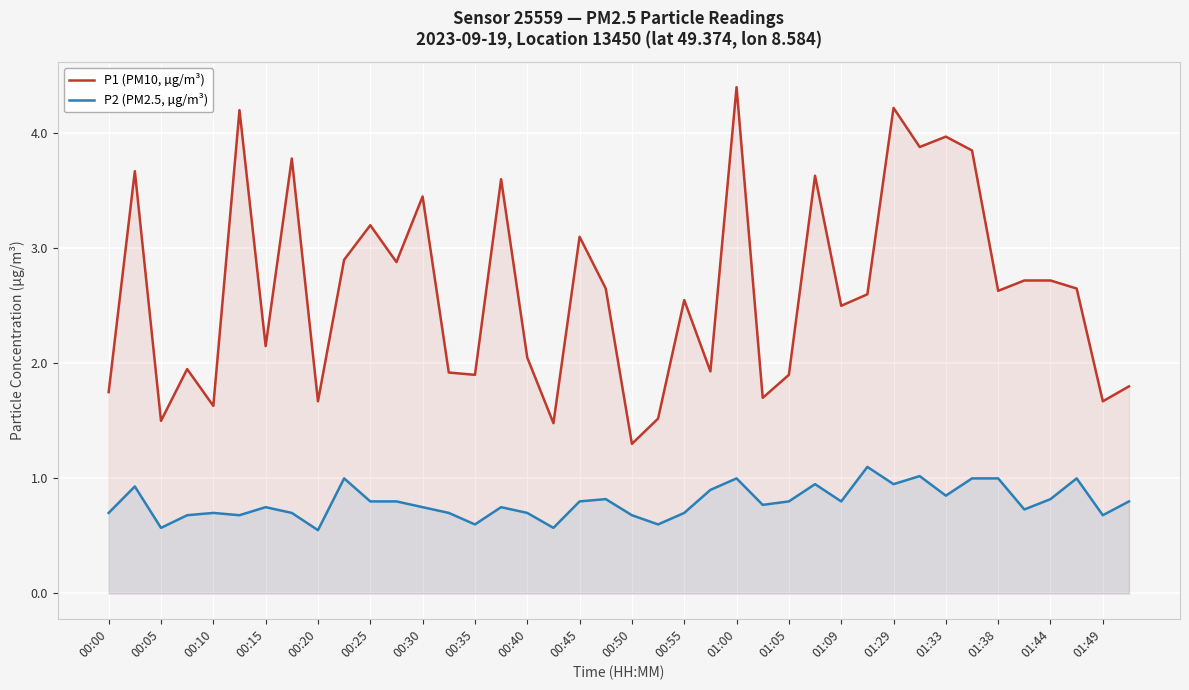

How many series are shown in this chart?

2